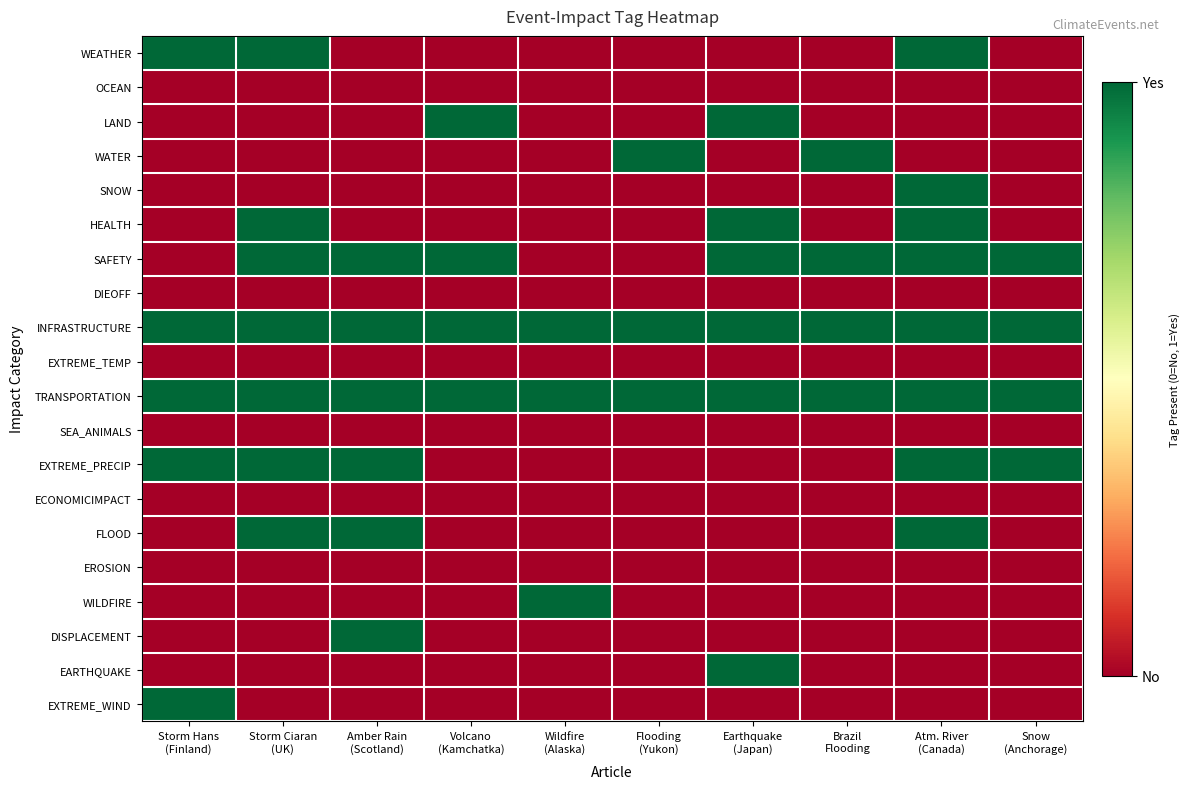

Rank the series by their maximum value, from lowest to highest.

OCEAN, DIEOFF, EXTREME_TEMP, SEA_ANIMALS, ECONOMICIMPACT, EROSION, WEATHER, LAND, WATER, SNOW, HEALTH, SAFETY, INFRASTRUCTURE, TRANSPORTATION, EXTREME_PRECIP, FLOOD, WILDFIRE, DISPLACEMENT, EARTHQUAKE, EXTREME_WIND